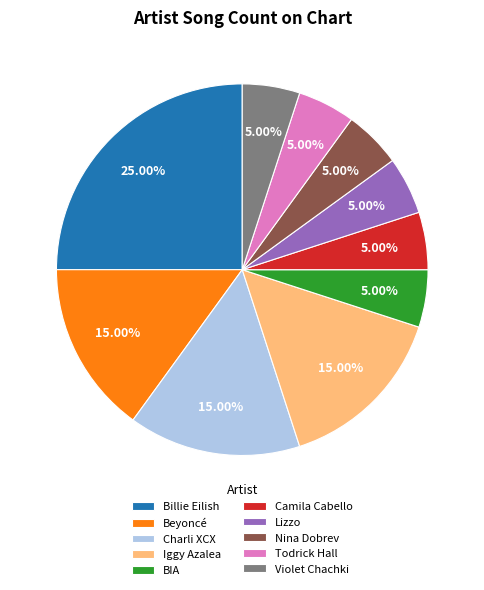

Which slice is the largest?

Billie Eilish